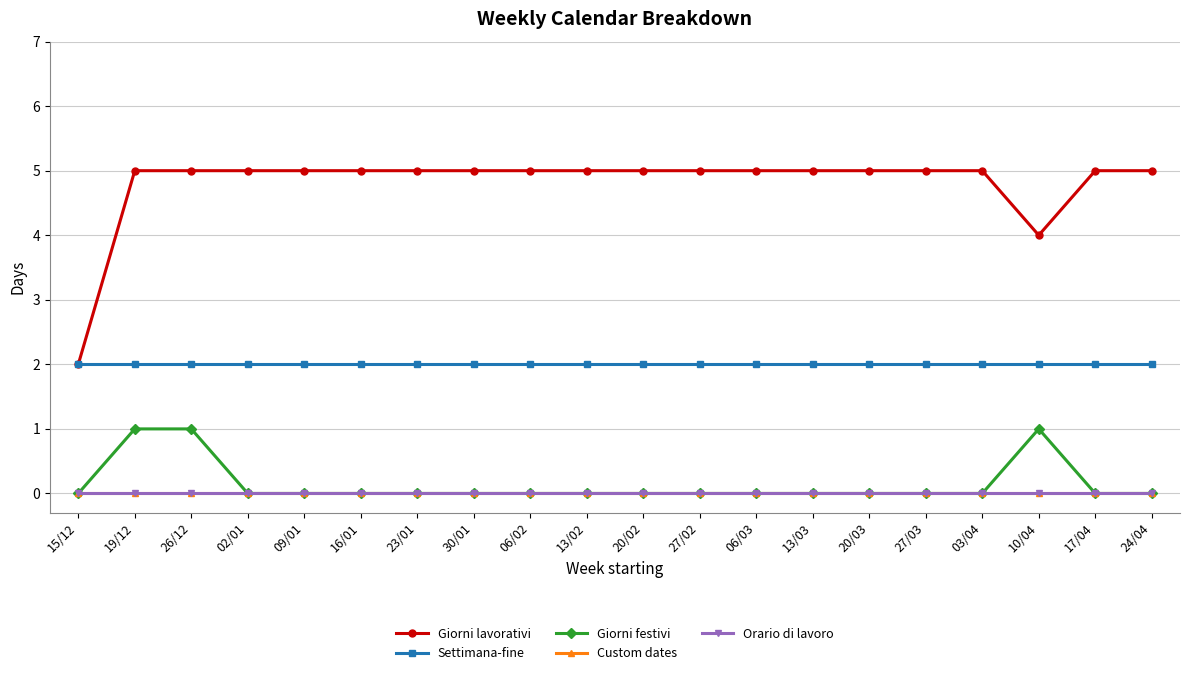

Is this an area chart (filled region under the line)?

No